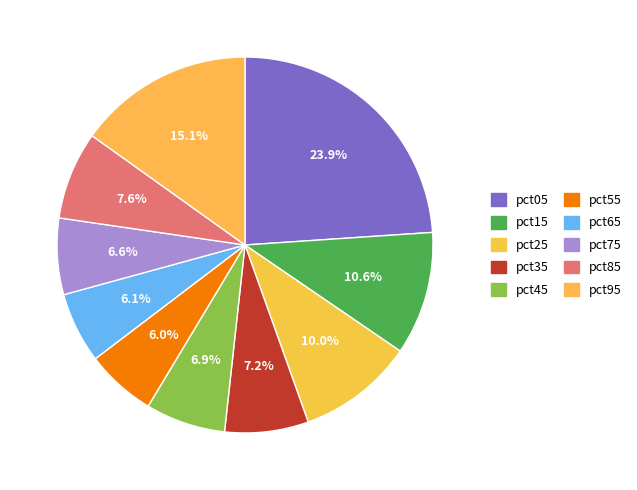

The pct85 slice represents 1% of the pie. True or false?

False